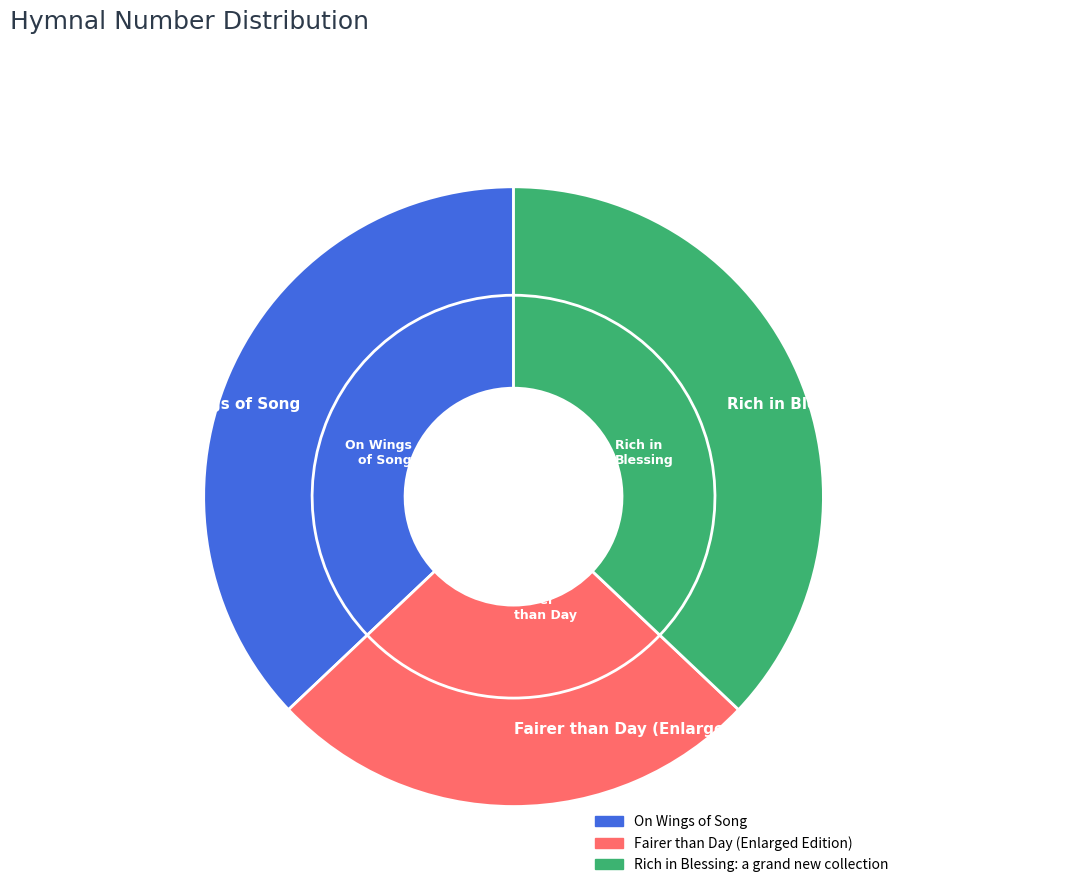

Is it true that Rich in Blessing: a grand new collection is 37% of the pie?

True